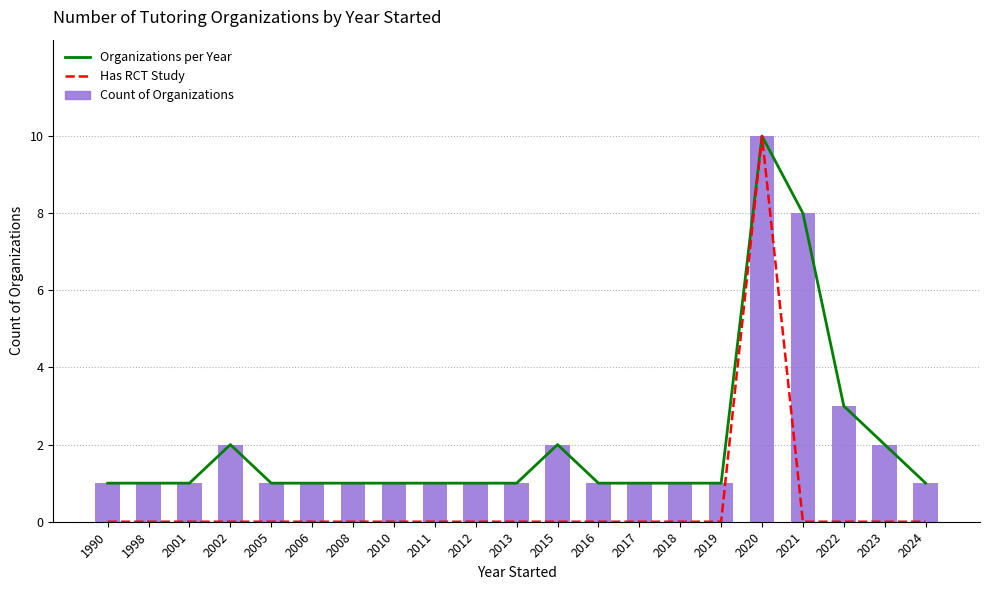

How many Has RCT Study values are between 0 and 1?

20